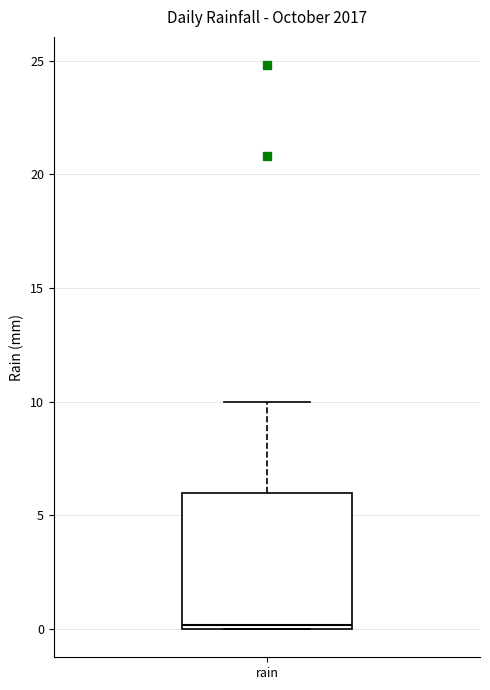

Where is the lower edge of the box for rain on the y-axis? The values are not printed on the chart, so give them approximately, as read against the axis.

0